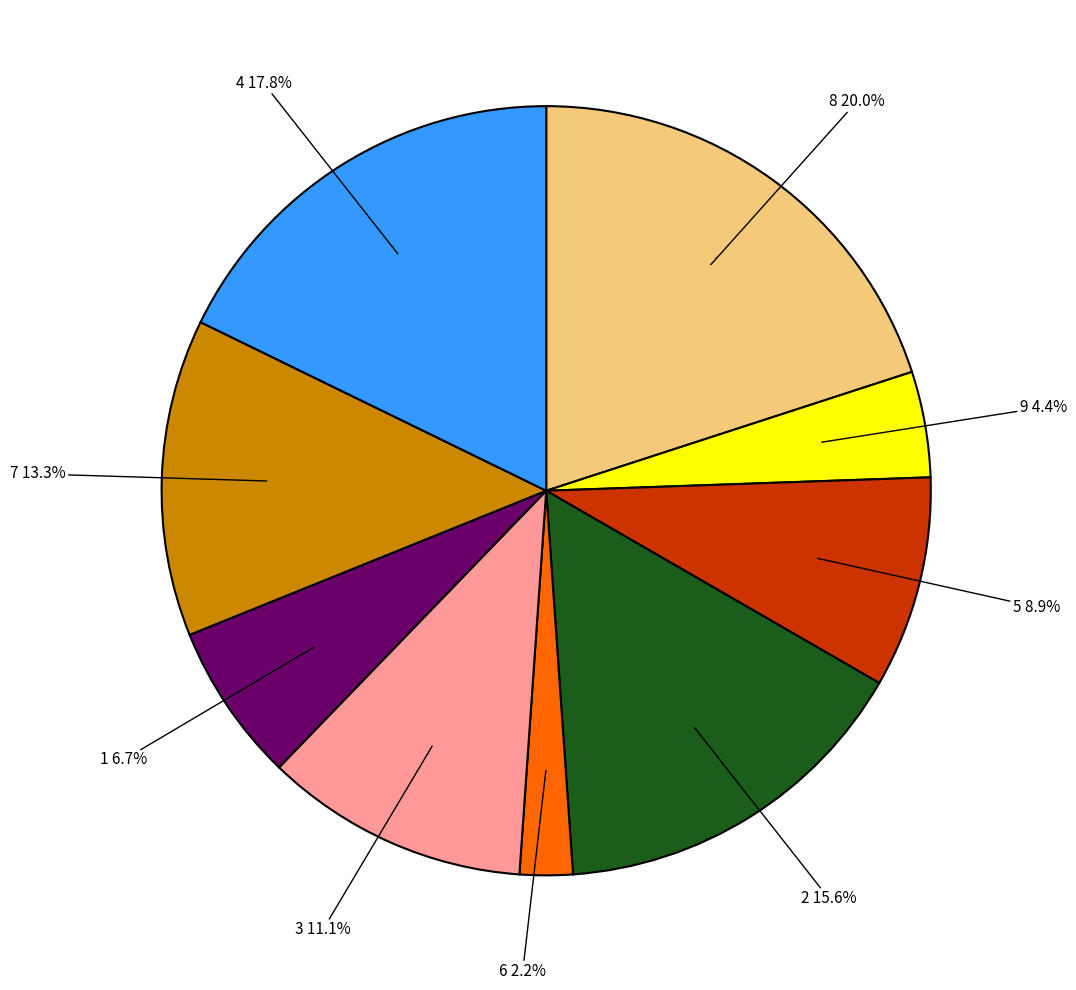

Count the number of slices in the pie.

9